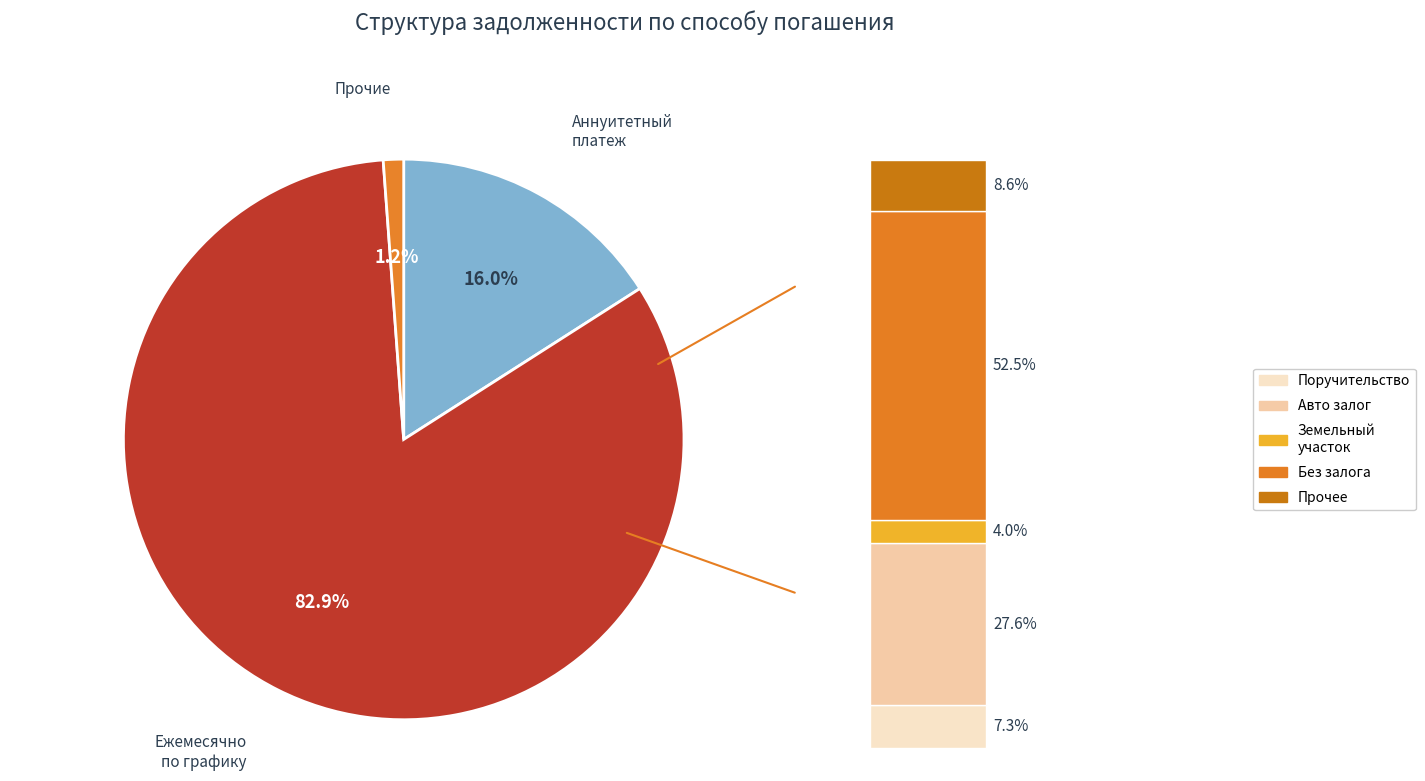

True or false: Потребительские и прочие кредиты (прочие) accounts for 30% of the total.

False